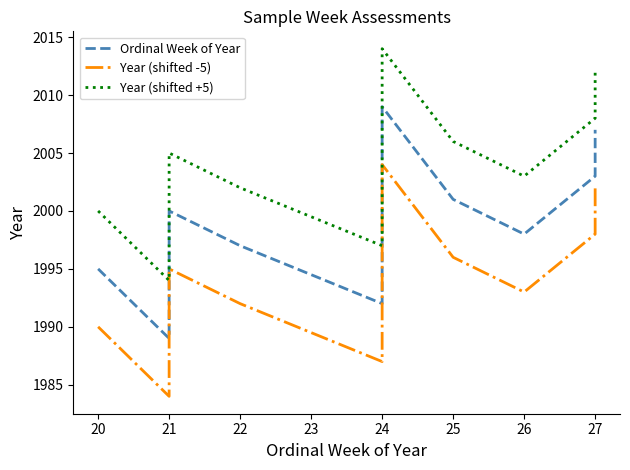

What is the average value of the Ordinal Week of Year series?

1999